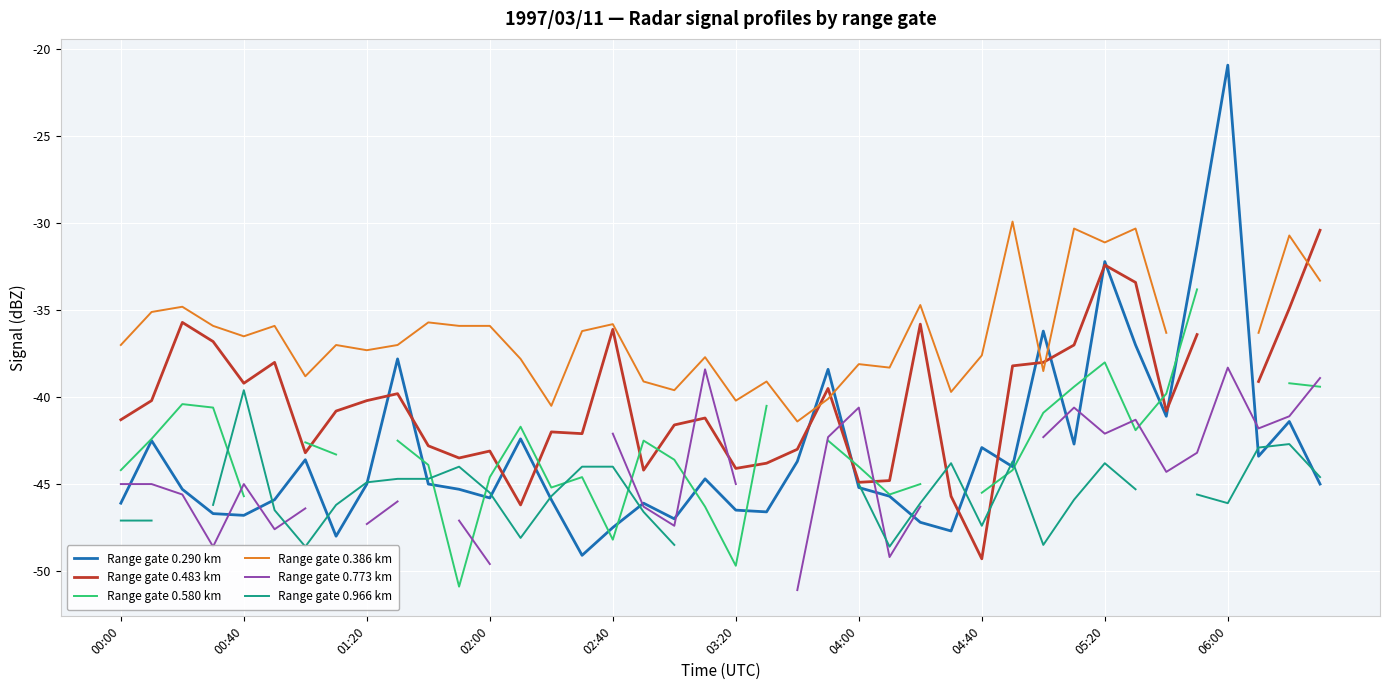

How many interior local valleys does the Range gate 0.580 km series have?

6